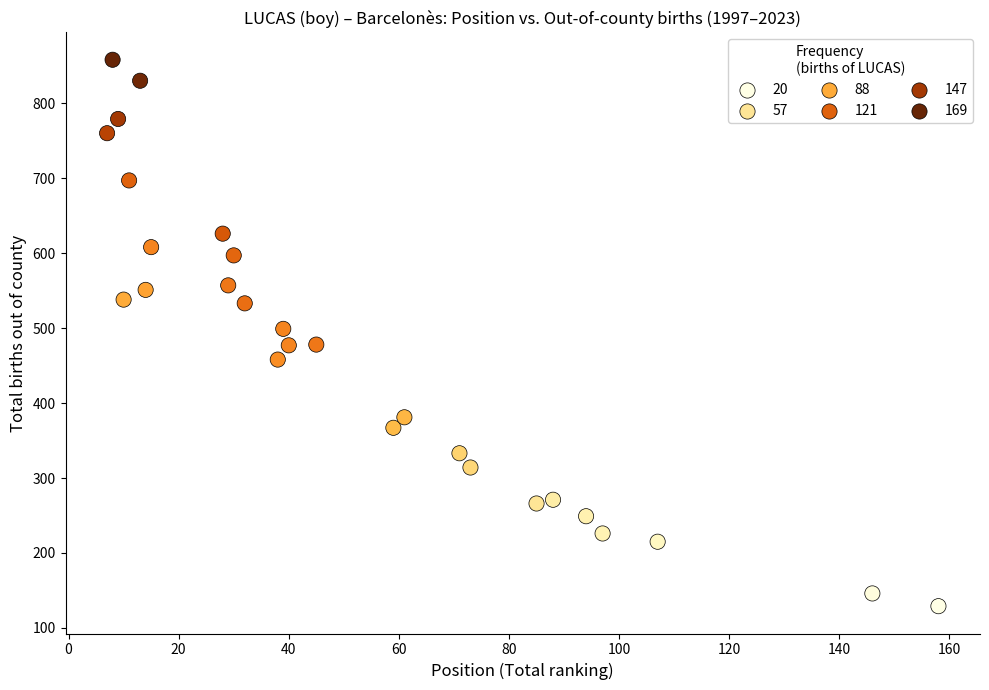

What is the range of Y values (max minus min)?

729